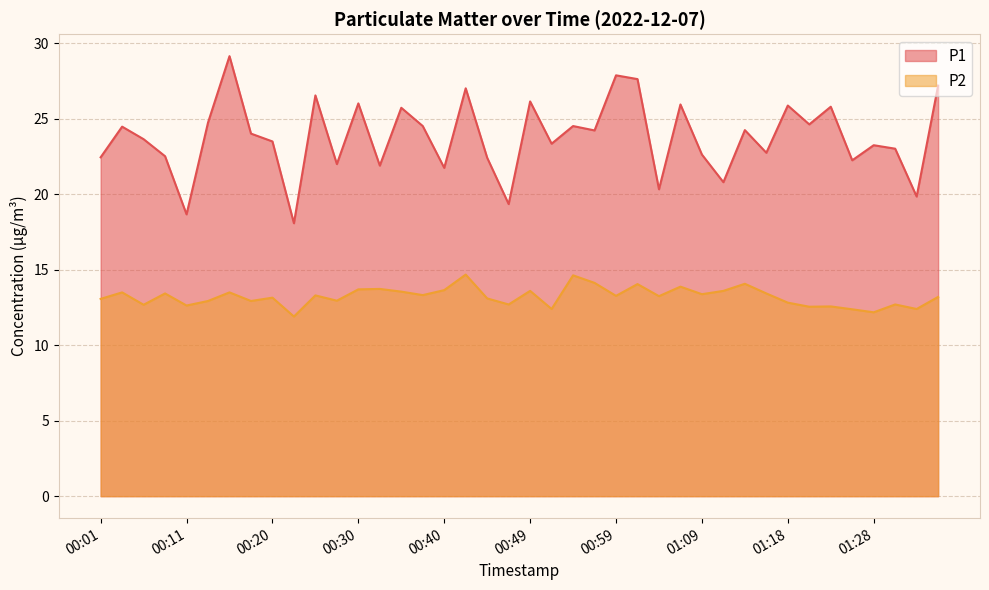

The P1 series shows 22.4 at 00:44. True or false?

True